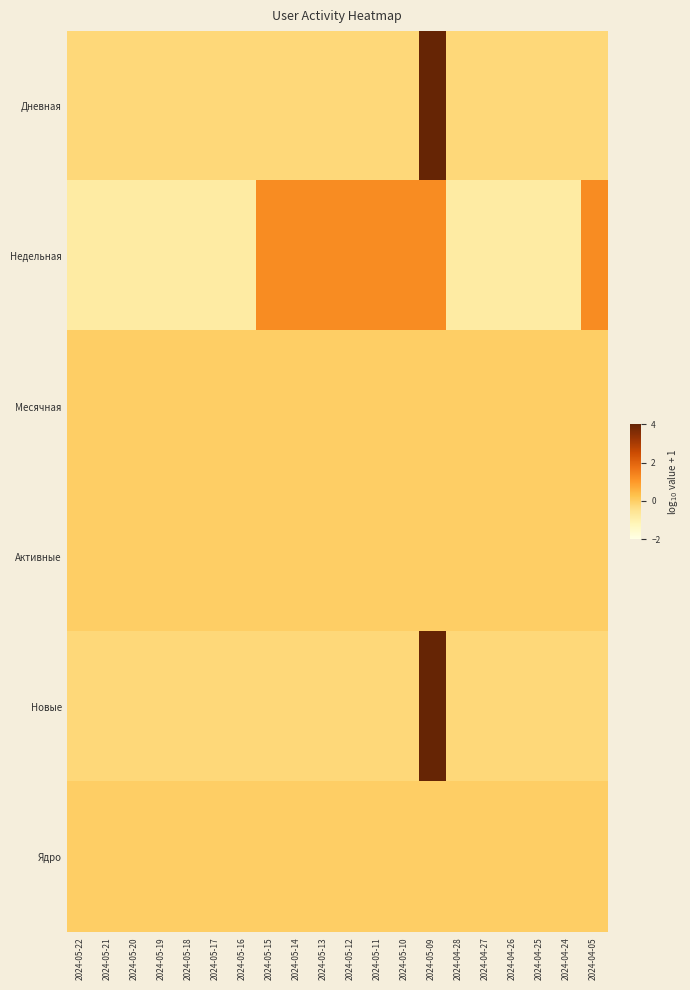

At which category does the chart reach its minimum across all series?

2024-05-22